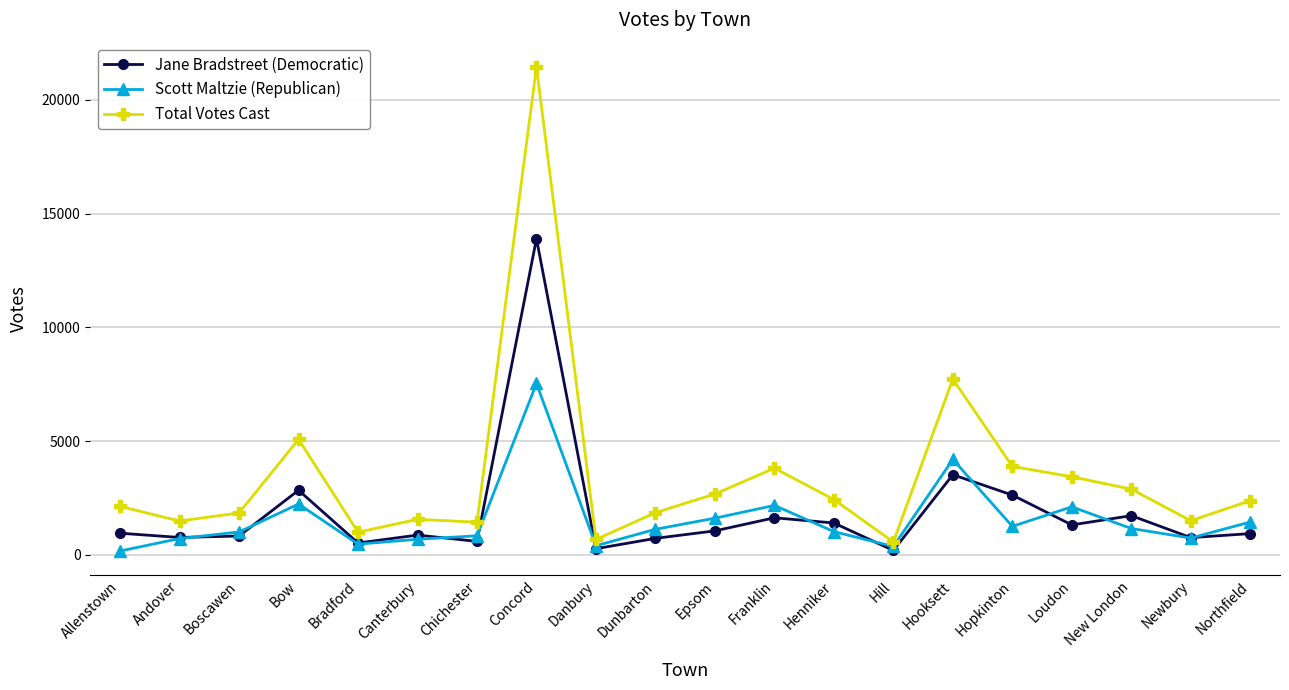

Is the value of Total Votes Cast at Chichester greater than the value of Scott Maltzie (Republican) at Concord?

No